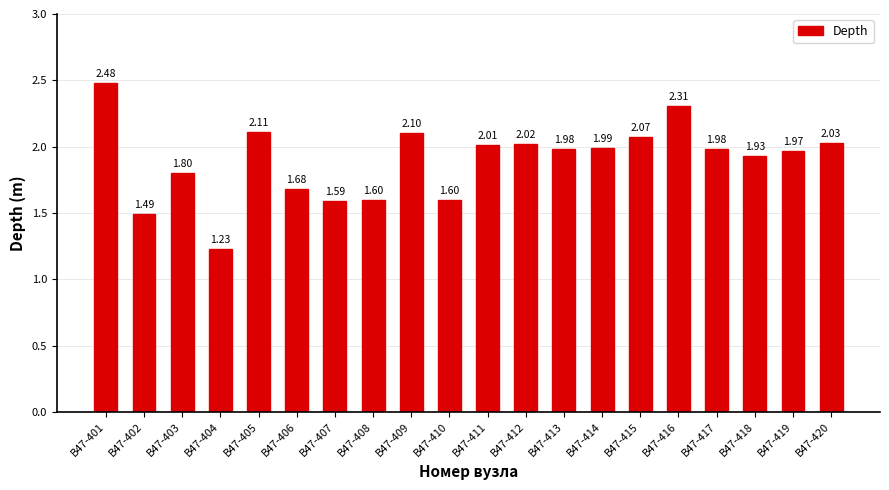

Approximately how many times larger is the value at В47-411 compared to В47-408?

1.3